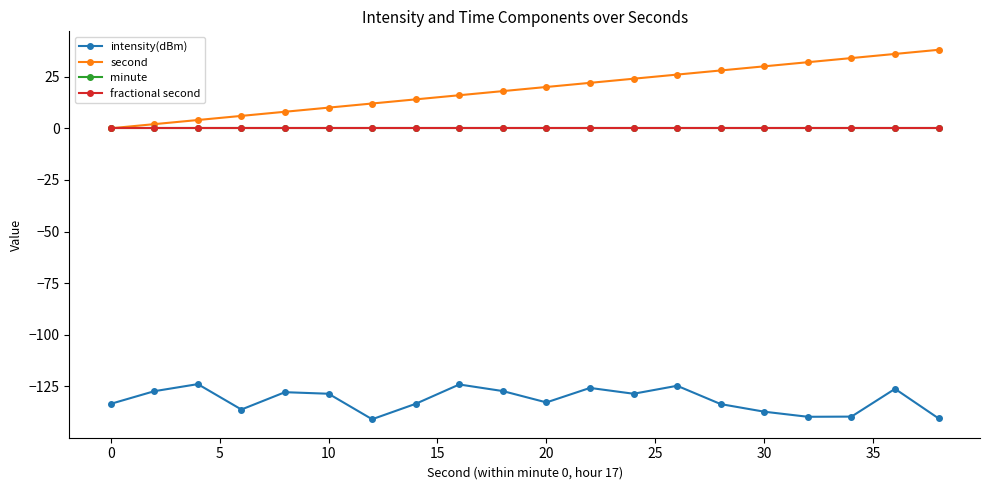

Is this an area chart (filled region under the line)?

No